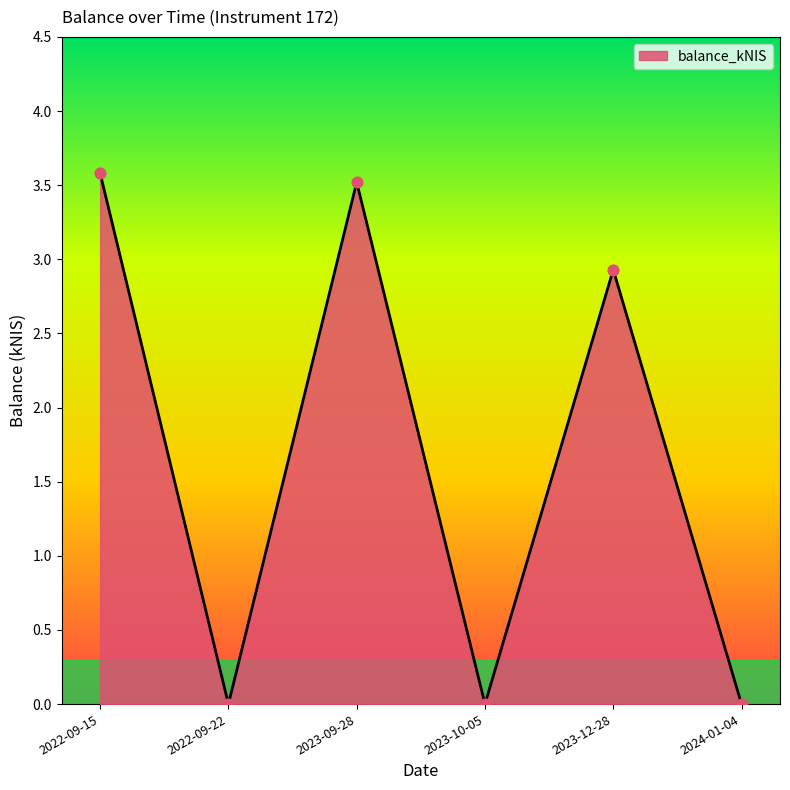

What is the change in value from 2022-09-22 to 2023-12-28?

+2.9